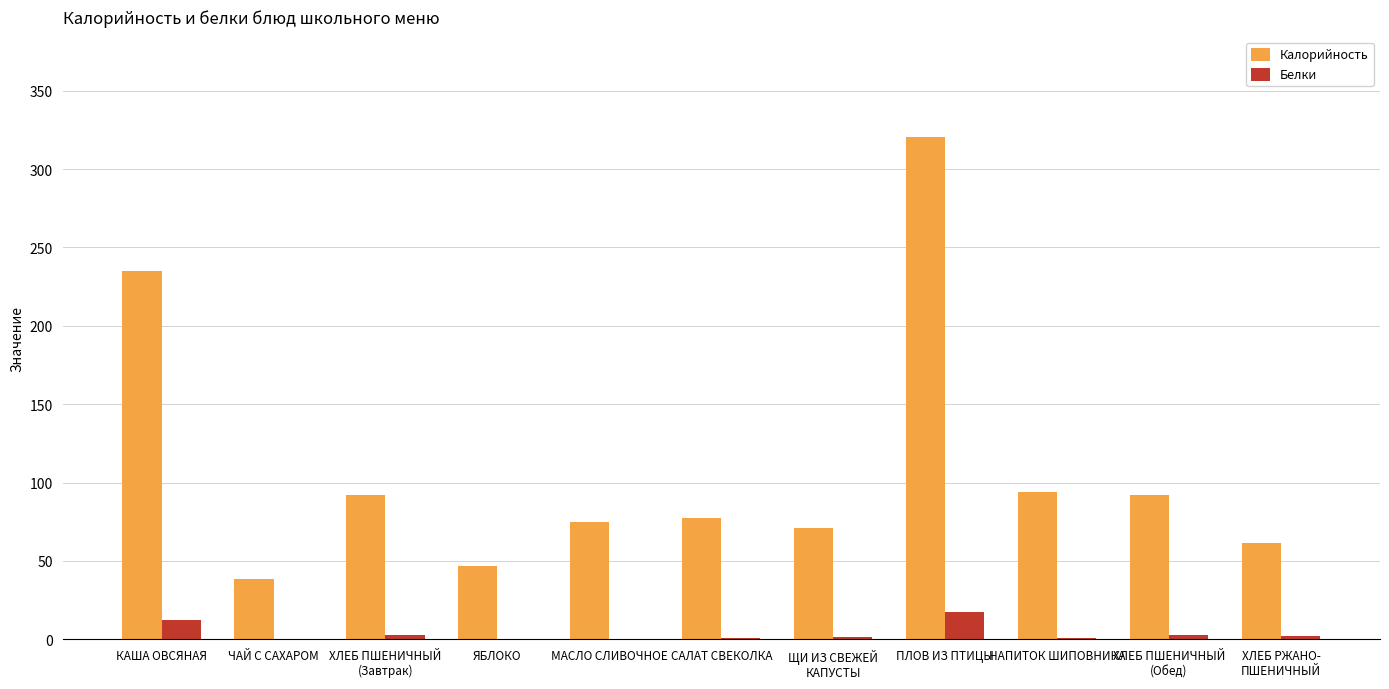

Count the number of categories in the chart.

11